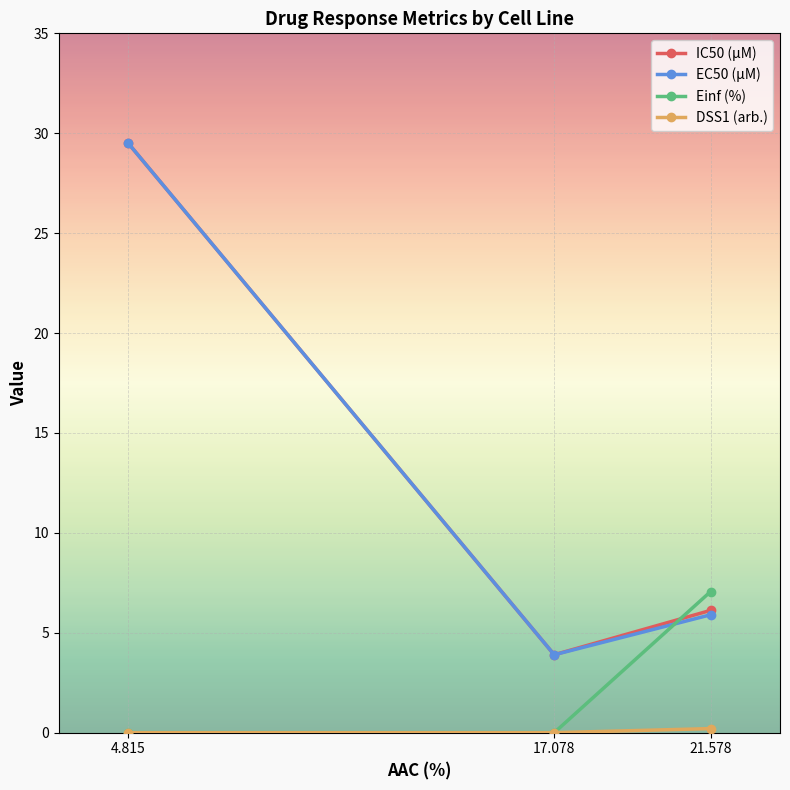

What is the maximum value for EC50 (µM)?

29.5